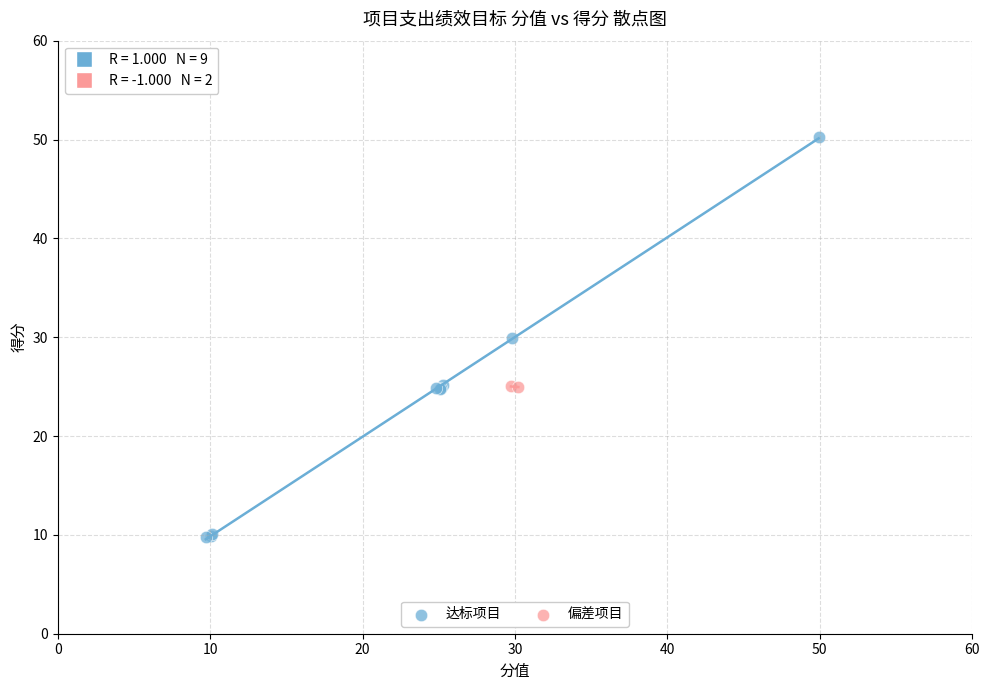

What are all the series names shown in the legend?

达标项目, 偏差项目